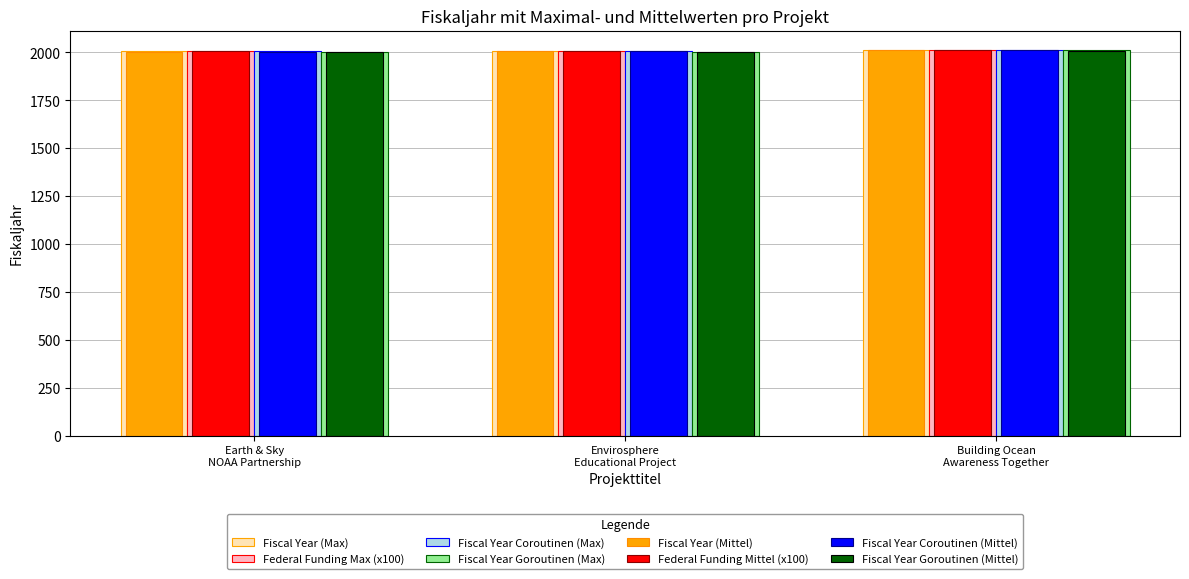

What is the maximum value shown in the chart?

2013